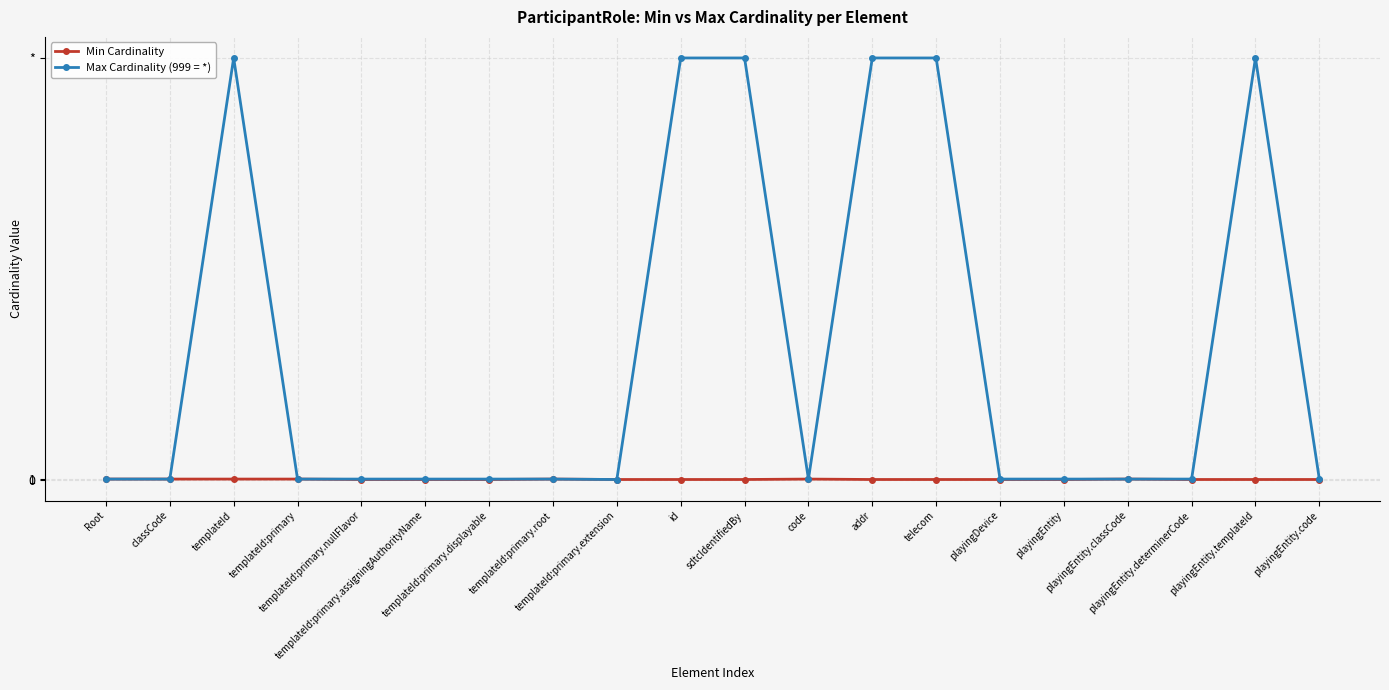

Does the chart have visible grid lines?

Yes